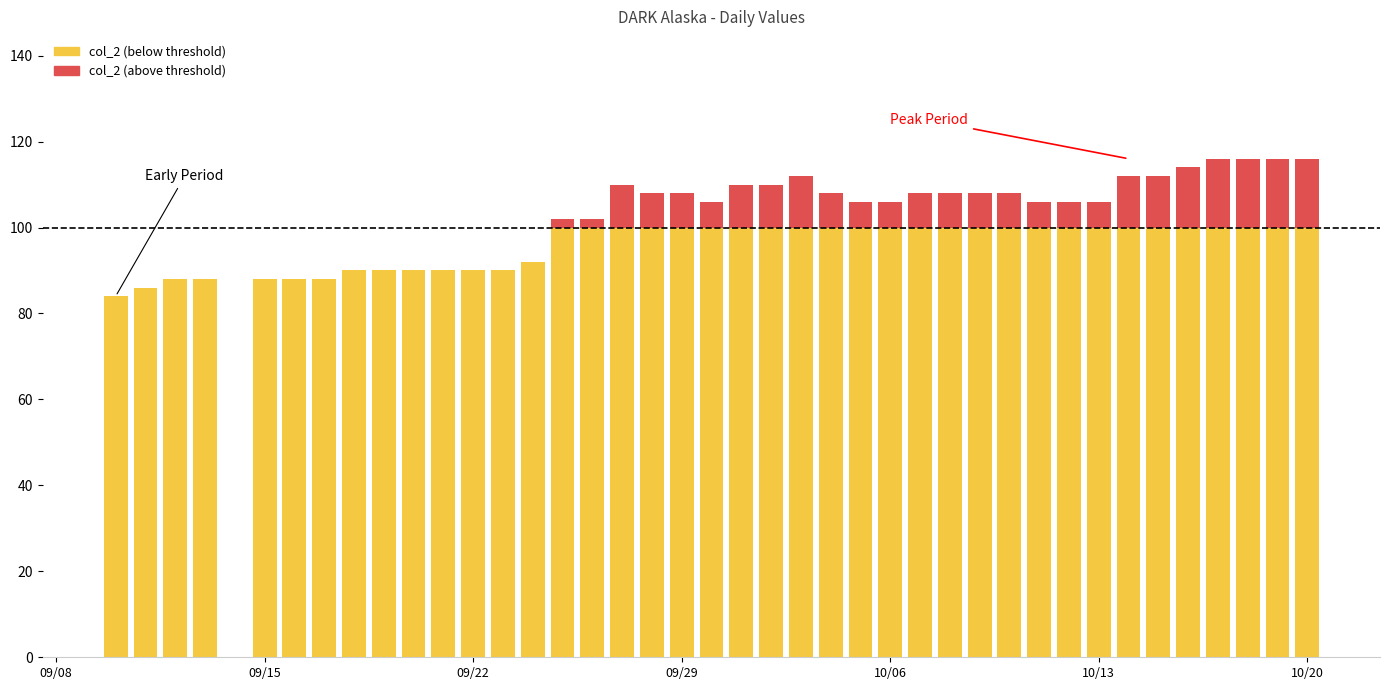

What is the average value of the col_2 series?

102.0